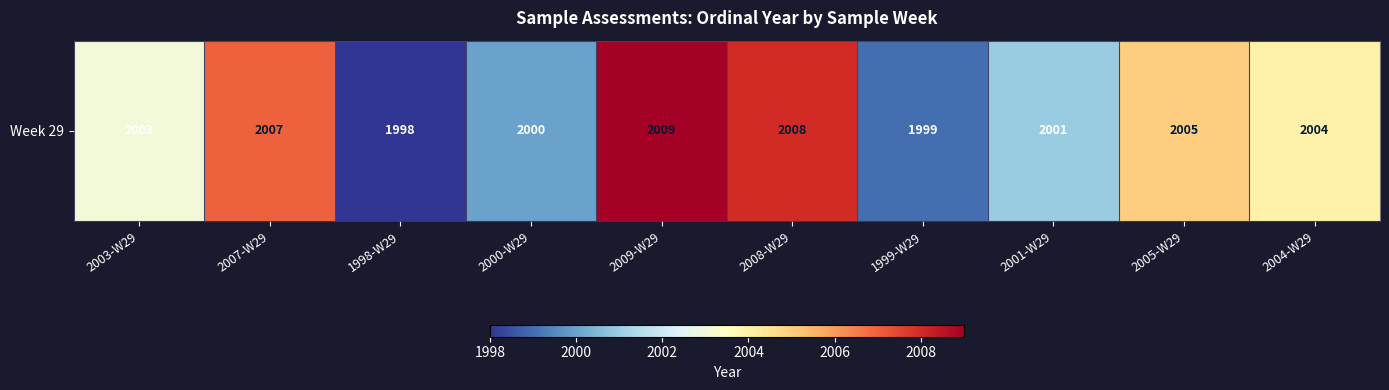

Reading right to left, what are all the values shown in this chart?

2004	2005	2001	1999	2008	2009	2000	1998	2007	2003